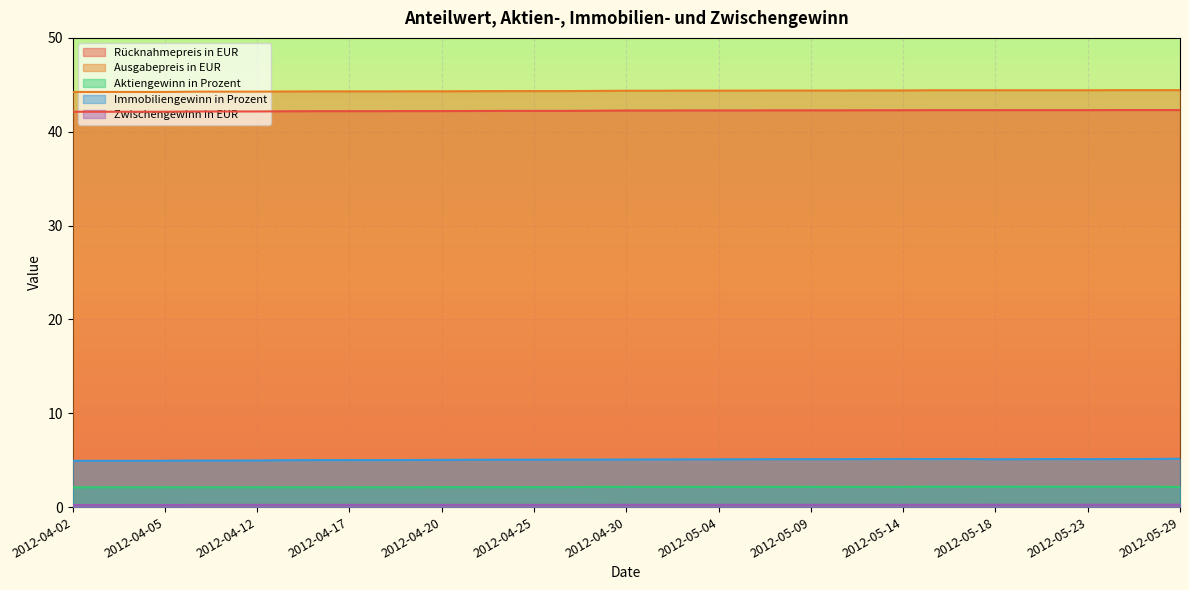

Rank the categories by Aktiengewinn in Prozent value from highest to lowest.

2012-05-21, 2012-05-22, 2012-05-23, 2012-05-24, 2012-05-25, 2012-05-15, 2012-05-16, 2012-05-18, 2012-04-27, 2012-04-30, 2012-05-02, 2012-05-03, 2012-05-04, 2012-05-07, 2012-05-08, 2012-05-09, 2012-05-10, 2012-05-11, 2012-05-14, 2012-05-29, 2012-04-20, 2012-04-23, 2012-04-24, 2012-04-25, 2012-04-26, 2012-04-03, 2012-04-04, 2012-04-05, 2012-04-10, 2012-04-11, 2012-04-12, 2012-04-13, 2012-04-16, 2012-04-17, 2012-04-18, 2012-04-19, 2012-04-02